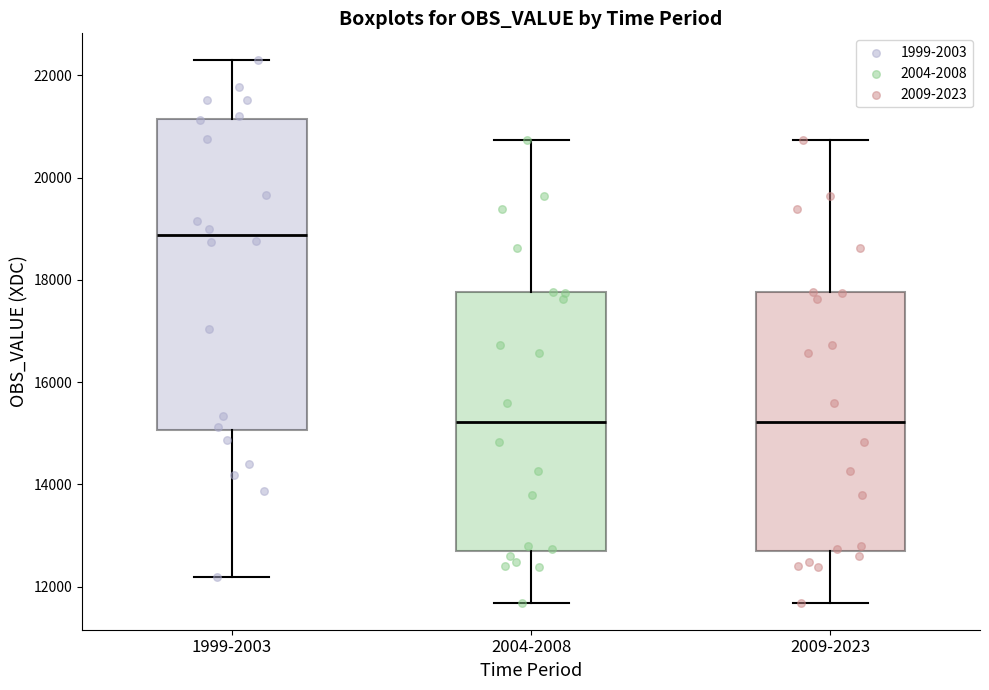

Reading left to right, read every box against the y-axis: the position of its median line, the range the box covers, and the ends of its whiskers. The values are not printed on the chart, so give them approximately, as read against the axis.

1999-2003: median 18800, box 15000 to 21200, whiskers 12200 to 22200
2004-2008: median 15200, box 12800 to 17800, whiskers 11600 to 20800
2009-2023: median 15200, box 12800 to 17800, whiskers 11600 to 20800